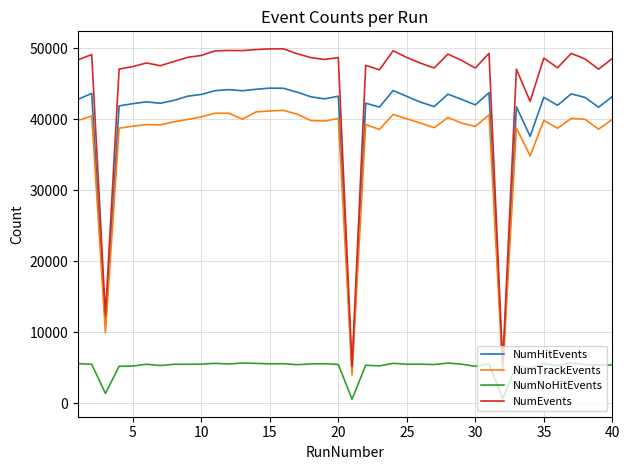

What is the difference between the maximum and minimum values in the NumTrackEvents series?

37290